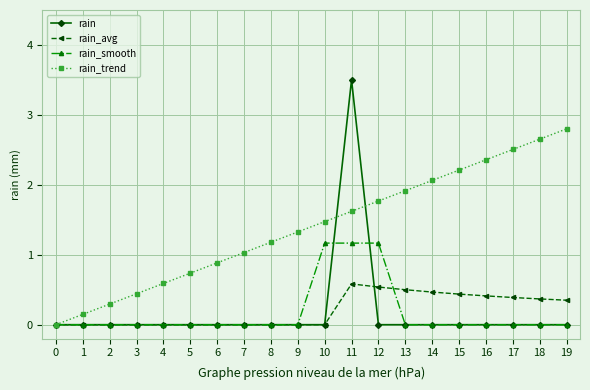

What is the total value across all series at 17?

2.9